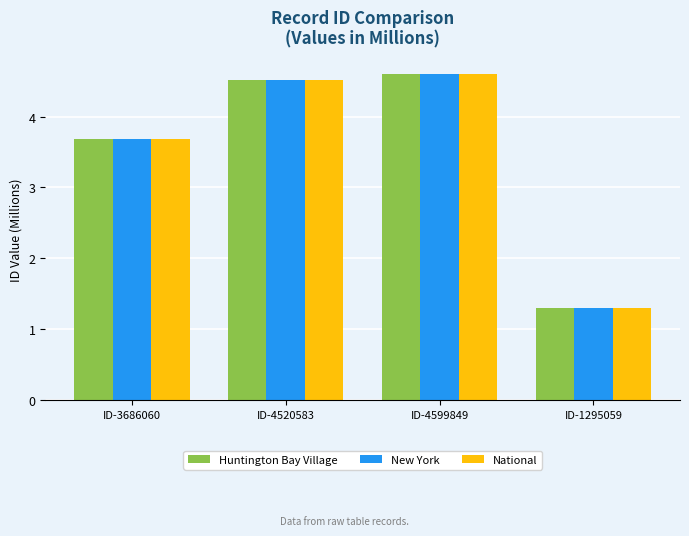

Reading left to right, transcribe all the data shown in this chart.

Huntington Bay Village: 3.7	4.5	4.6	1.3
New York: 3.7	4.5	4.6	1.3
National: 3.7	4.5	4.6	1.3